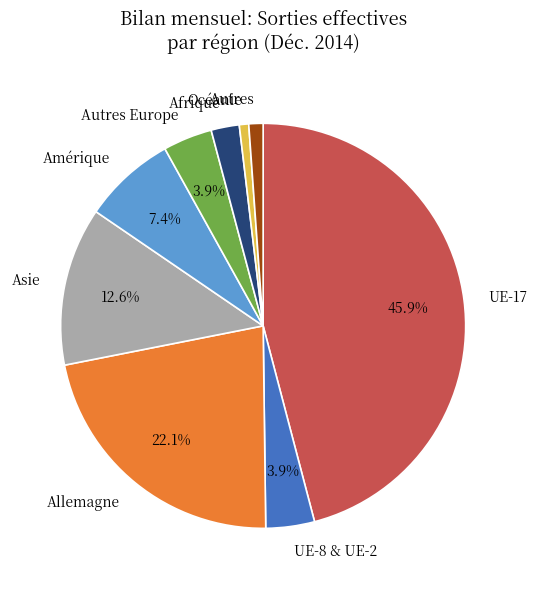

Does any single category account for the majority?

No